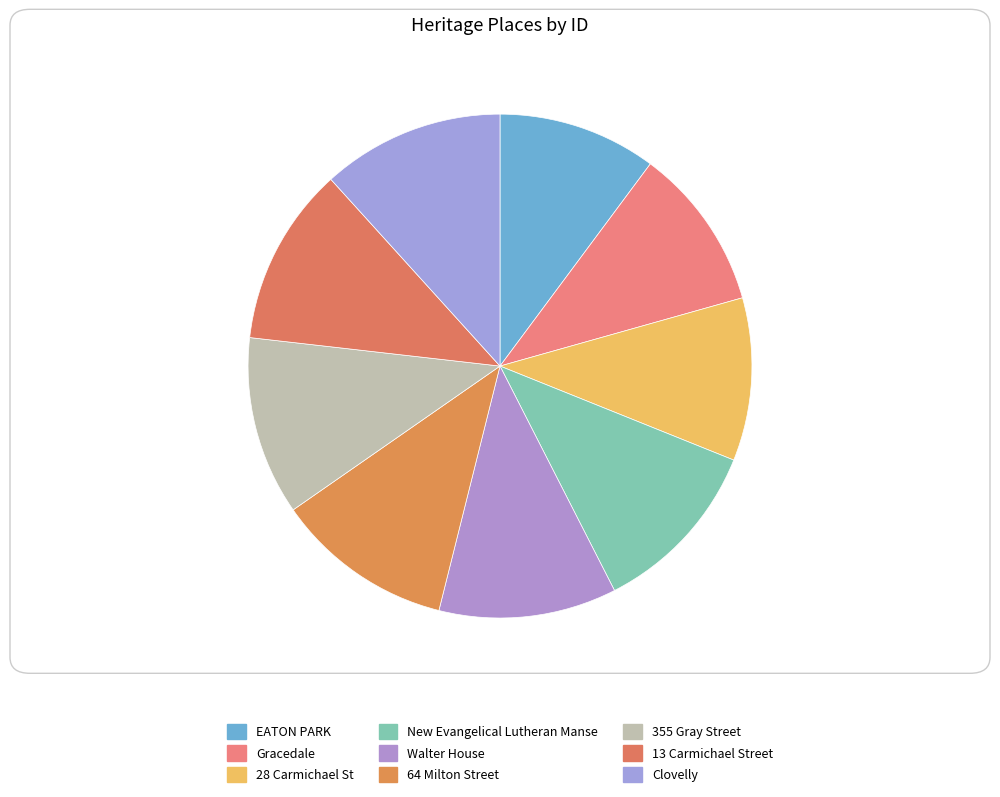

Which category has the smallest portion of the pie?

EATON PARK